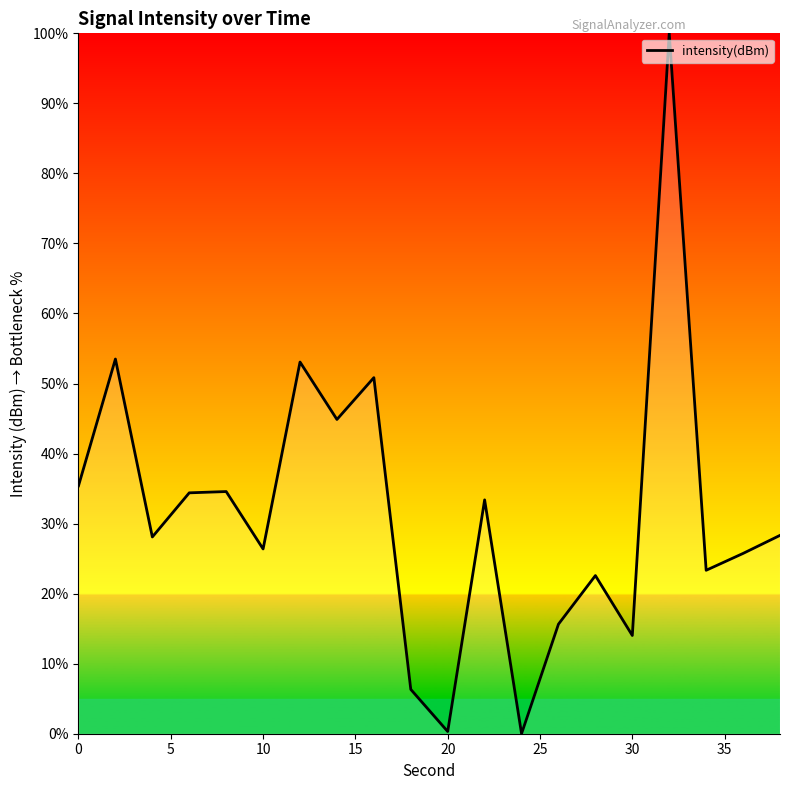

What is the greatest value displayed?

100.0